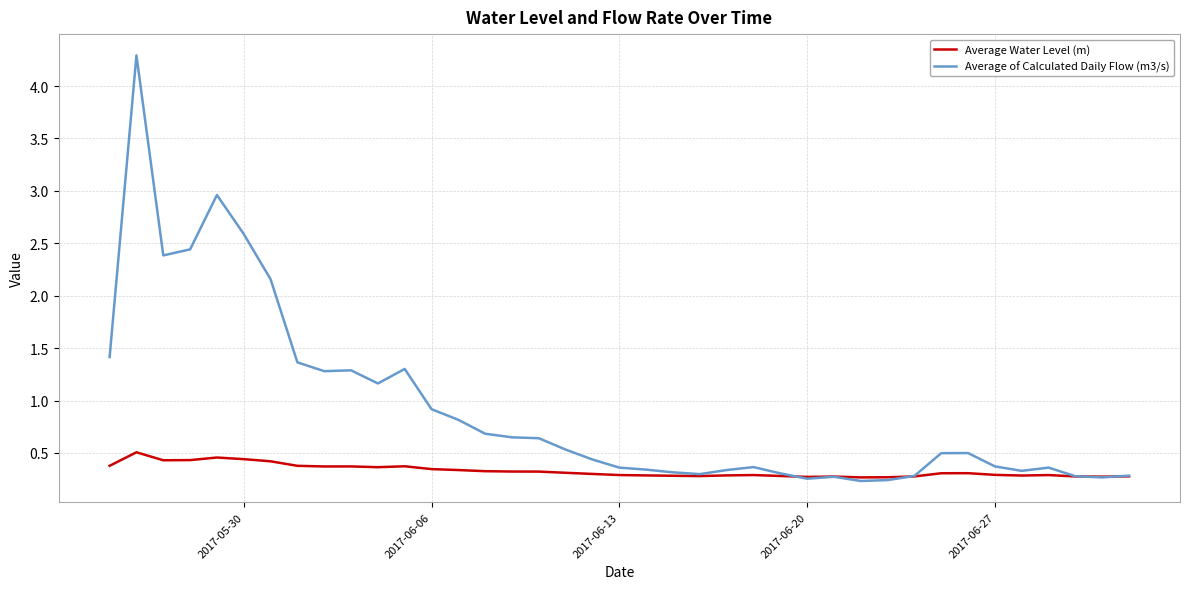

Which series has the largest range (max minus min)?

Average of Calculated Daily Flow (m3/s)